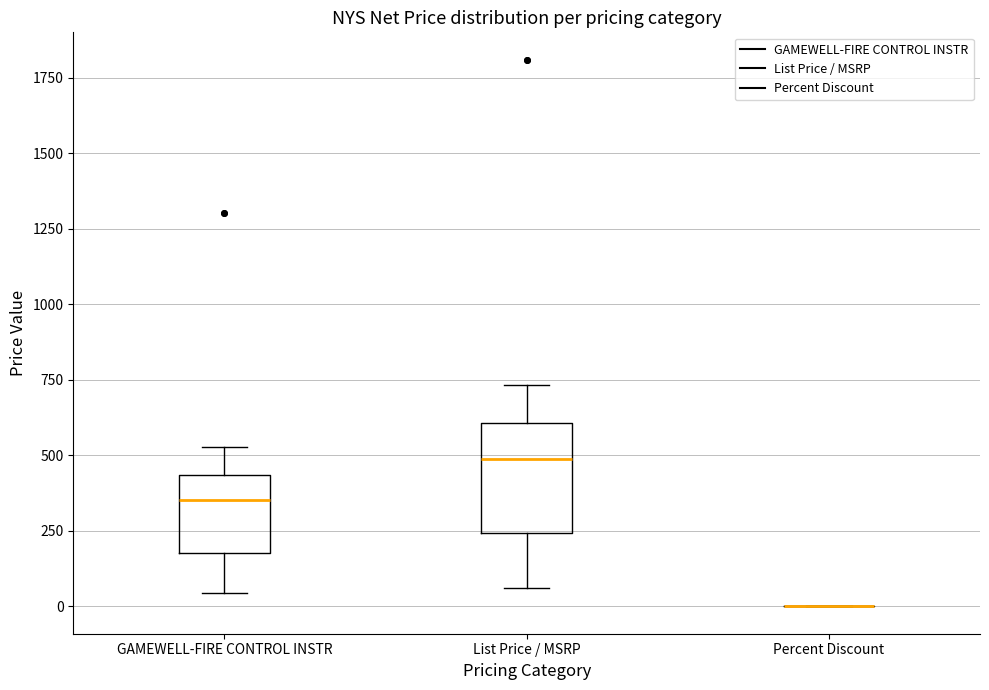

Comparing the boxes themselves (not the whiskers), which one is the tallest?

List Price / MSRP